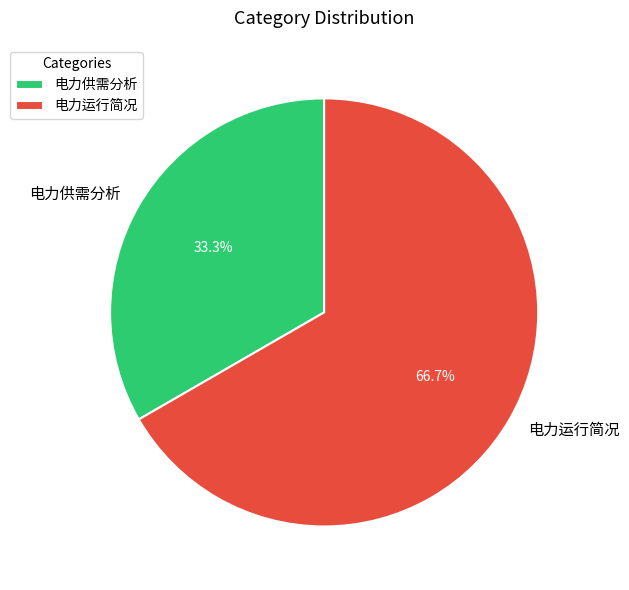

To the nearest percent, what is the difference between the 电力运行简况 and 电力供需分析 slice percentages?

33%